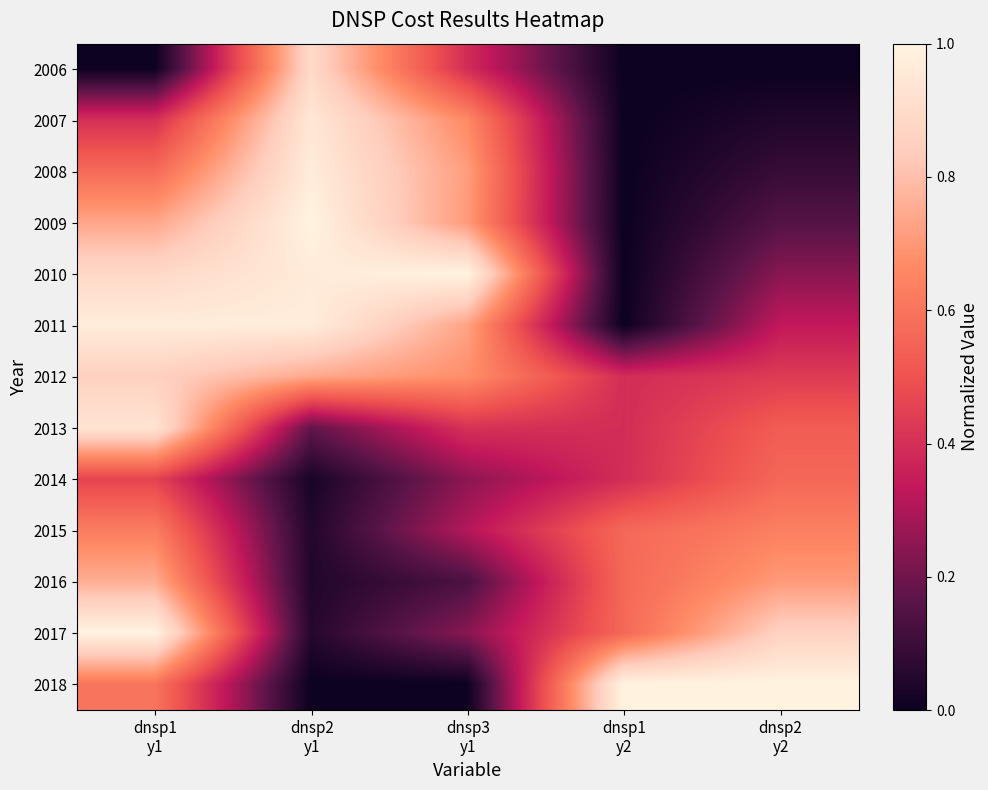

At which category is the sum across all series the highest?

dnsp1
y1